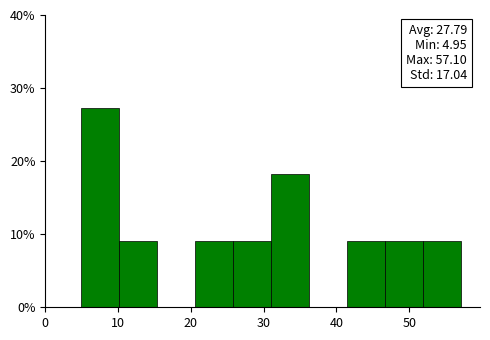

Over which range of the x-axis is the bar tallest?

5 to 10